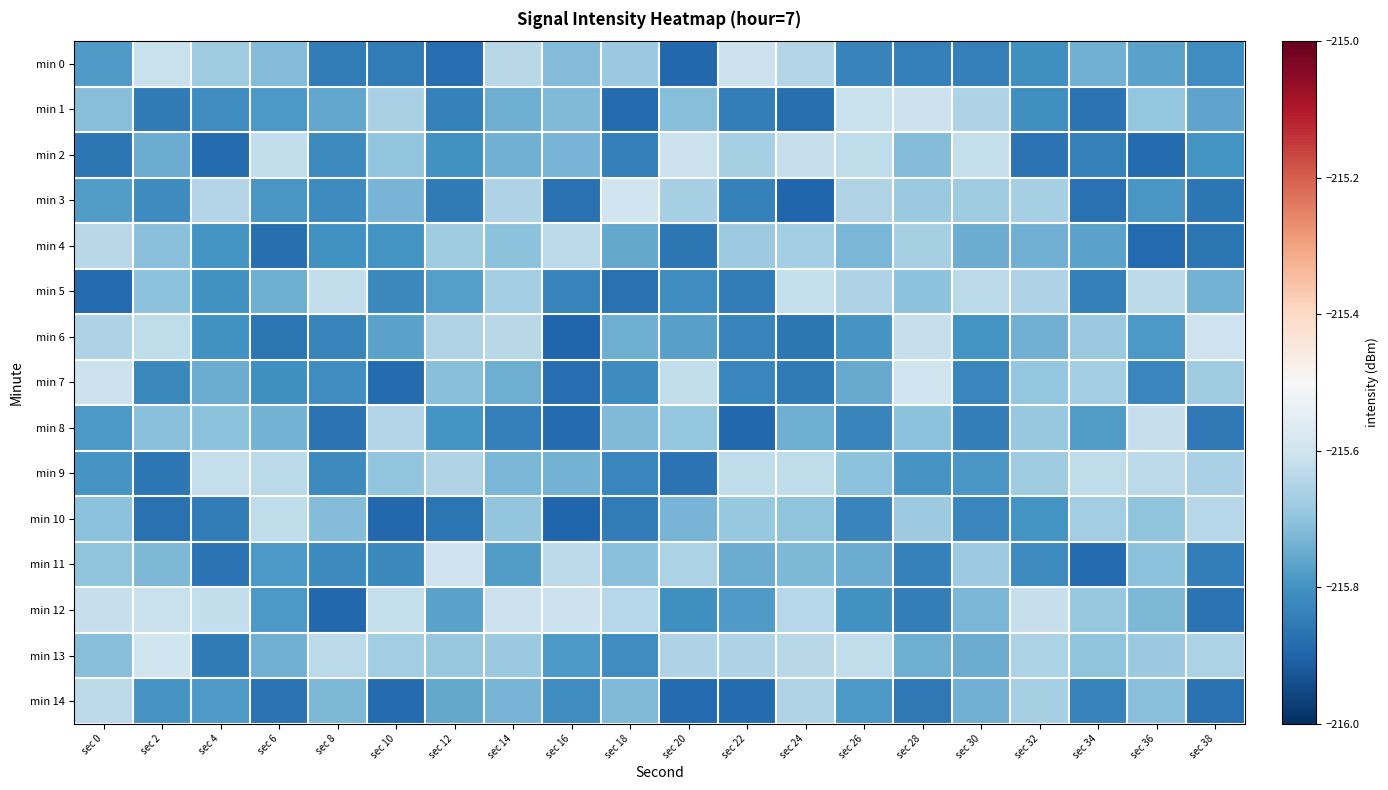

Reading left to right, what are all the values shown in this chart?

min 0: sec 0=-215.8	sec 2=-215.6	sec 4=-215.7	sec 6=-215.7	sec 8=-215.9	sec 10=-215.9	sec 12=-215.9	sec 14=-215.6	sec 16=-215.7	sec 18=-215.7	sec 20=-215.9	sec 22=-215.6	sec 24=-215.6	sec 26=-215.8	sec 28=-215.8	sec 30=-215.8	sec 32=-215.8	sec 34=-215.7	sec 36=-215.8	sec 38=-215.8
min 1: sec 0=-215.7	sec 2=-215.9	sec 4=-215.8	sec 6=-215.8	sec 8=-215.8	sec 10=-215.7	sec 12=-215.8	sec 14=-215.7	sec 16=-215.7	sec 18=-215.9	sec 20=-215.7	sec 22=-215.8	sec 24=-215.9	sec 26=-215.6	sec 28=-215.6	sec 30=-215.7	sec 32=-215.8	sec 34=-215.9	sec 36=-215.7	sec 38=-215.8
min 2: sec 0=-215.9	sec 2=-215.7	sec 4=-215.9	sec 6=-215.6	sec 8=-215.8	sec 10=-215.7	sec 12=-215.8	sec 14=-215.7	sec 16=-215.7	sec 18=-215.8	sec 20=-215.6	sec 22=-215.7	sec 24=-215.6	sec 26=-215.6	sec 28=-215.7	sec 30=-215.6	sec 32=-215.9	sec 34=-215.8	sec 36=-215.9	sec 38=-215.8
min 3: sec 0=-215.8	sec 2=-215.8	sec 4=-215.6	sec 6=-215.8	sec 8=-215.8	sec 10=-215.7	sec 12=-215.9	sec 14=-215.7	sec 16=-215.9	sec 18=-215.6	sec 20=-215.7	sec 22=-215.8	sec 24=-215.9	sec 26=-215.7	sec 28=-215.7	sec 30=-215.7	sec 32=-215.7	sec 34=-215.9	sec 36=-215.8	sec 38=-215.9
min 4: sec 0=-215.6	sec 2=-215.7	sec 4=-215.8	sec 6=-215.9	sec 8=-215.8	sec 10=-215.8	sec 12=-215.7	sec 14=-215.7	sec 16=-215.6	sec 18=-215.8	sec 20=-215.9	sec 22=-215.7	sec 24=-215.7	sec 26=-215.7	sec 28=-215.7	sec 30=-215.7	sec 32=-215.7	sec 34=-215.8	sec 36=-215.9	sec 38=-215.9
min 5: sec 0=-215.9	sec 2=-215.7	sec 4=-215.8	sec 6=-215.7	sec 8=-215.6	sec 10=-215.8	sec 12=-215.8	sec 14=-215.7	sec 16=-215.8	sec 18=-215.9	sec 20=-215.8	sec 22=-215.8	sec 24=-215.6	sec 26=-215.7	sec 28=-215.7	sec 30=-215.6	sec 32=-215.7	sec 34=-215.8	sec 36=-215.6	sec 38=-215.7
min 6: sec 0=-215.7	sec 2=-215.6	sec 4=-215.8	sec 6=-215.9	sec 8=-215.8	sec 10=-215.8	sec 12=-215.7	sec 14=-215.6	sec 16=-215.9	sec 18=-215.7	sec 20=-215.8	sec 22=-215.8	sec 24=-215.9	sec 26=-215.8	sec 28=-215.6	sec 30=-215.8	sec 32=-215.7	sec 34=-215.7	sec 36=-215.8	sec 38=-215.6
min 7: sec 0=-215.6	sec 2=-215.8	sec 4=-215.7	sec 6=-215.8	sec 8=-215.8	sec 10=-215.9	sec 12=-215.7	sec 14=-215.7	sec 16=-215.9	sec 18=-215.8	sec 20=-215.6	sec 22=-215.8	sec 24=-215.9	sec 26=-215.8	sec 28=-215.6	sec 30=-215.8	sec 32=-215.7	sec 34=-215.7	sec 36=-215.8	sec 38=-215.7
min 8: sec 0=-215.8	sec 2=-215.7	sec 4=-215.7	sec 6=-215.7	sec 8=-215.9	sec 10=-215.6	sec 12=-215.8	sec 14=-215.8	sec 16=-215.9	sec 18=-215.7	sec 20=-215.7	sec 22=-215.9	sec 24=-215.7	sec 26=-215.8	sec 28=-215.7	sec 30=-215.8	sec 32=-215.7	sec 34=-215.8	sec 36=-215.6	sec 38=-215.9
min 9: sec 0=-215.8	sec 2=-215.9	sec 4=-215.6	sec 6=-215.6	sec 8=-215.8	sec 10=-215.7	sec 12=-215.7	sec 14=-215.7	sec 16=-215.7	sec 18=-215.8	sec 20=-215.9	sec 22=-215.6	sec 24=-215.6	sec 26=-215.7	sec 28=-215.8	sec 30=-215.8	sec 32=-215.7	sec 34=-215.6	sec 36=-215.6	sec 38=-215.7
min 10: sec 0=-215.7	sec 2=-215.9	sec 4=-215.8	sec 6=-215.6	sec 8=-215.7	sec 10=-215.9	sec 12=-215.9	sec 14=-215.7	sec 16=-215.9	sec 18=-215.8	sec 20=-215.7	sec 22=-215.7	sec 24=-215.7	sec 26=-215.8	sec 28=-215.7	sec 30=-215.8	sec 32=-215.8	sec 34=-215.7	sec 36=-215.7	sec 38=-215.6
min 11: sec 0=-215.7	sec 2=-215.7	sec 4=-215.9	sec 6=-215.8	sec 8=-215.8	sec 10=-215.8	sec 12=-215.6	sec 14=-215.8	sec 16=-215.6	sec 18=-215.7	sec 20=-215.7	sec 22=-215.7	sec 24=-215.7	sec 26=-215.7	sec 28=-215.8	sec 30=-215.7	sec 32=-215.8	sec 34=-215.9	sec 36=-215.7	sec 38=-215.8
min 12: sec 0=-215.6	sec 2=-215.6	sec 4=-215.6	sec 6=-215.8	sec 8=-215.9	sec 10=-215.6	sec 12=-215.8	sec 14=-215.6	sec 16=-215.6	sec 18=-215.6	sec 20=-215.8	sec 22=-215.8	sec 24=-215.6	sec 26=-215.8	sec 28=-215.8	sec 30=-215.7	sec 32=-215.6	sec 34=-215.7	sec 36=-215.7	sec 38=-215.9
min 13: sec 0=-215.7	sec 2=-215.6	sec 4=-215.9	sec 6=-215.7	sec 8=-215.6	sec 10=-215.7	sec 12=-215.7	sec 14=-215.7	sec 16=-215.8	sec 18=-215.8	sec 20=-215.7	sec 22=-215.7	sec 24=-215.6	sec 26=-215.6	sec 28=-215.7	sec 30=-215.7	sec 32=-215.7	sec 34=-215.7	sec 36=-215.7	sec 38=-215.7
min 14: sec 0=-215.6	sec 2=-215.8	sec 4=-215.8	sec 6=-215.9	sec 8=-215.7	sec 10=-215.9	sec 12=-215.8	sec 14=-215.7	sec 16=-215.8	sec 18=-215.7	sec 20=-215.9	sec 22=-215.9	sec 24=-215.7	sec 26=-215.8	sec 28=-215.9	sec 30=-215.7	sec 32=-215.7	sec 34=-215.8	sec 36=-215.7	sec 38=-215.9